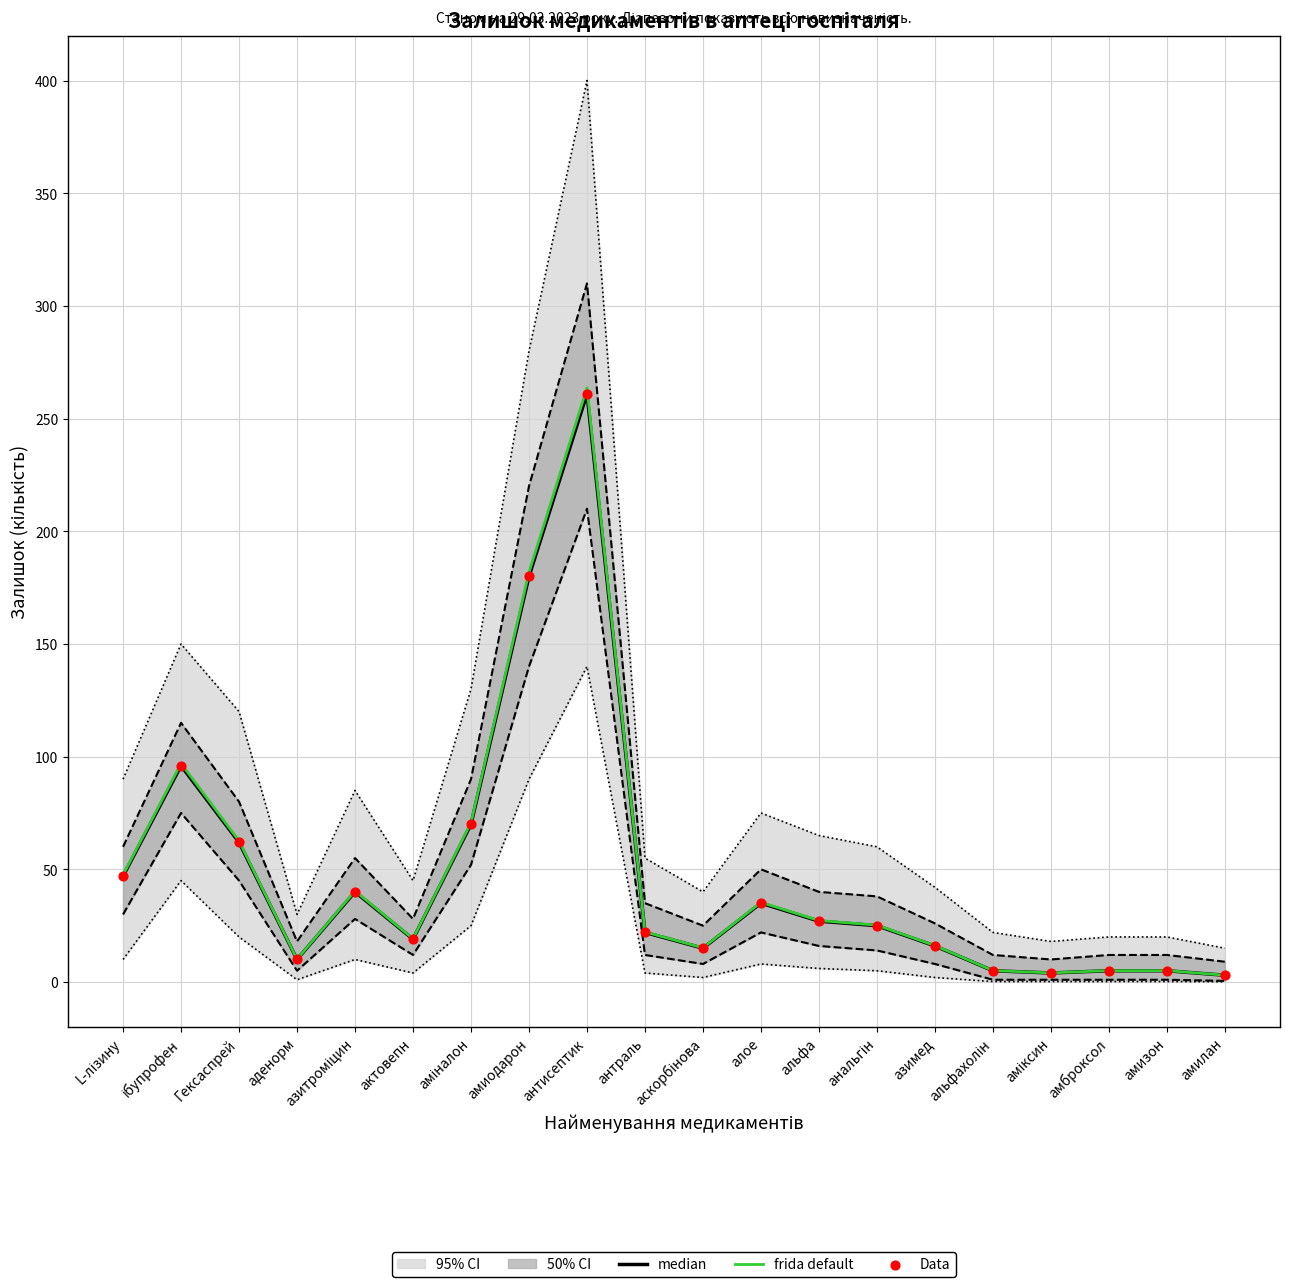

The frida default series shows 263.6 at антисептик. True or false?

True